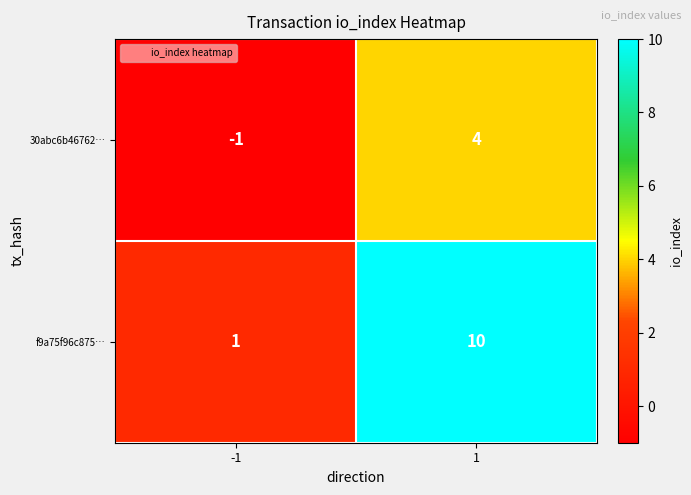

What is the highest value of the f9a75f96c875… series?

10